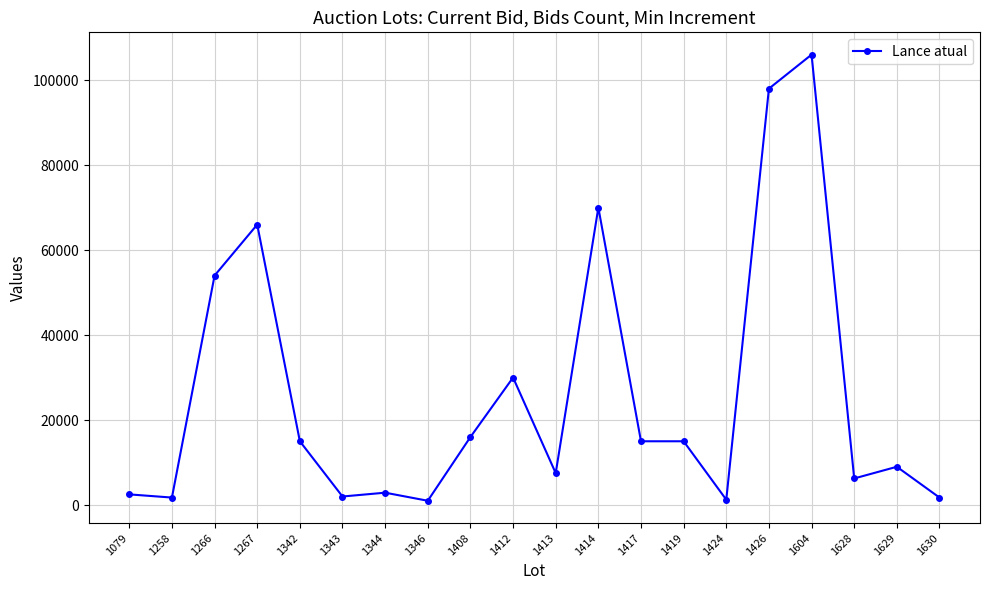

True or false: the data has more than 0 interior local peaks.

True